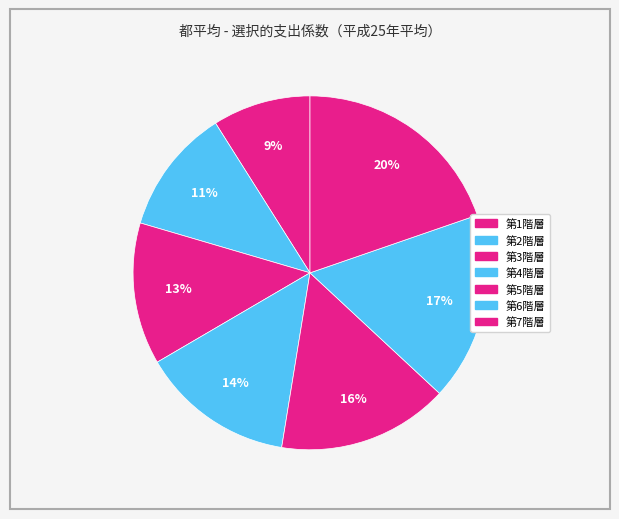

Which slice is the largest?

第7階層